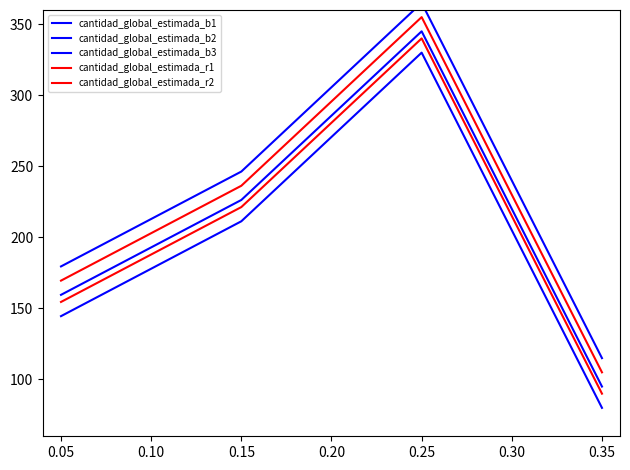

Is it true that cantidad_global_estimada_b3 equals 35.4 at 0.35?

False